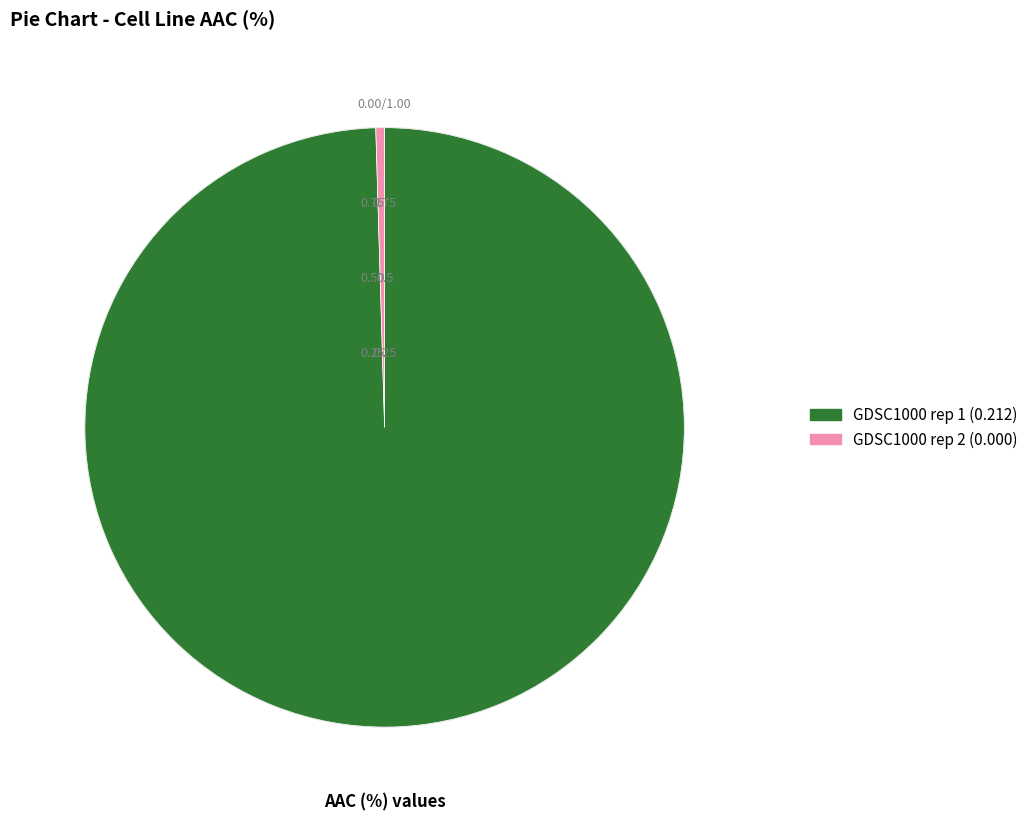

What is the largest slice in the pie chart?

GDSC1000 rep 1